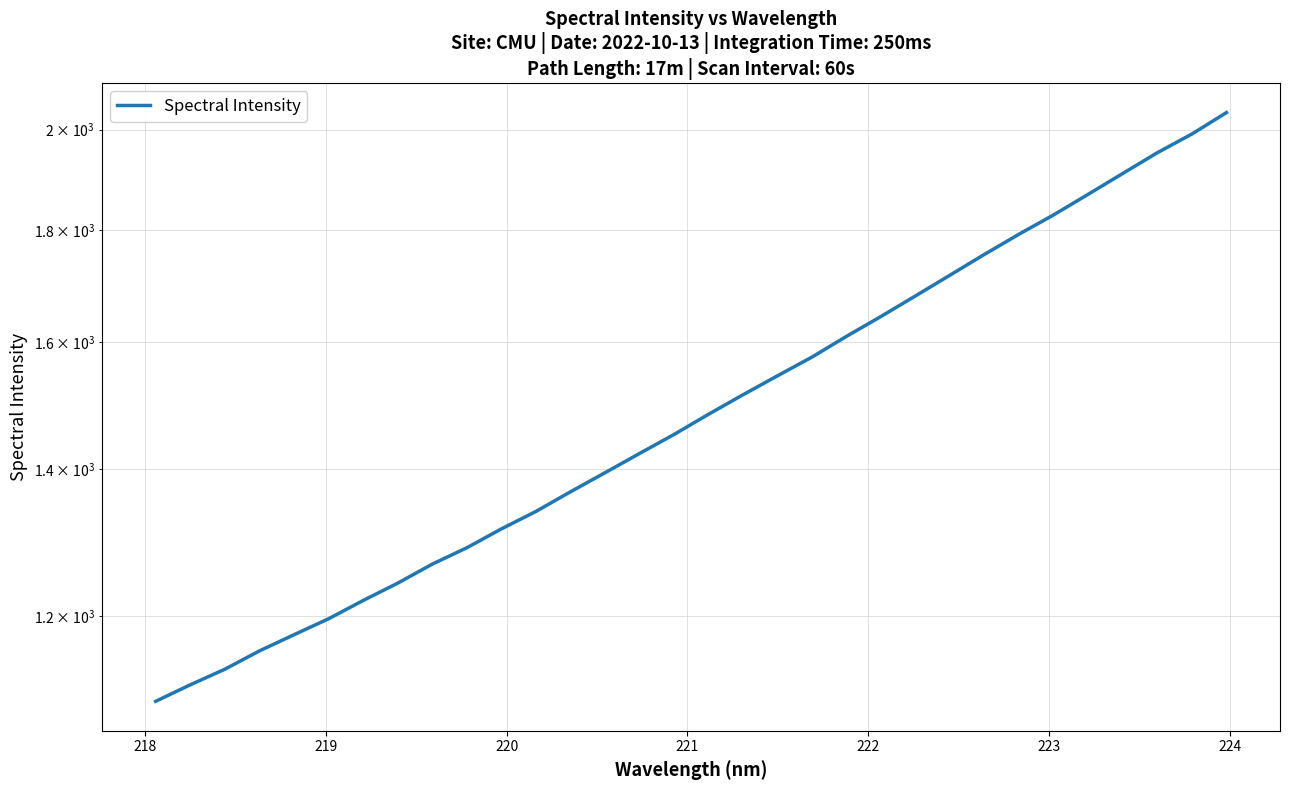

Does the chart have visible grid lines?

Yes